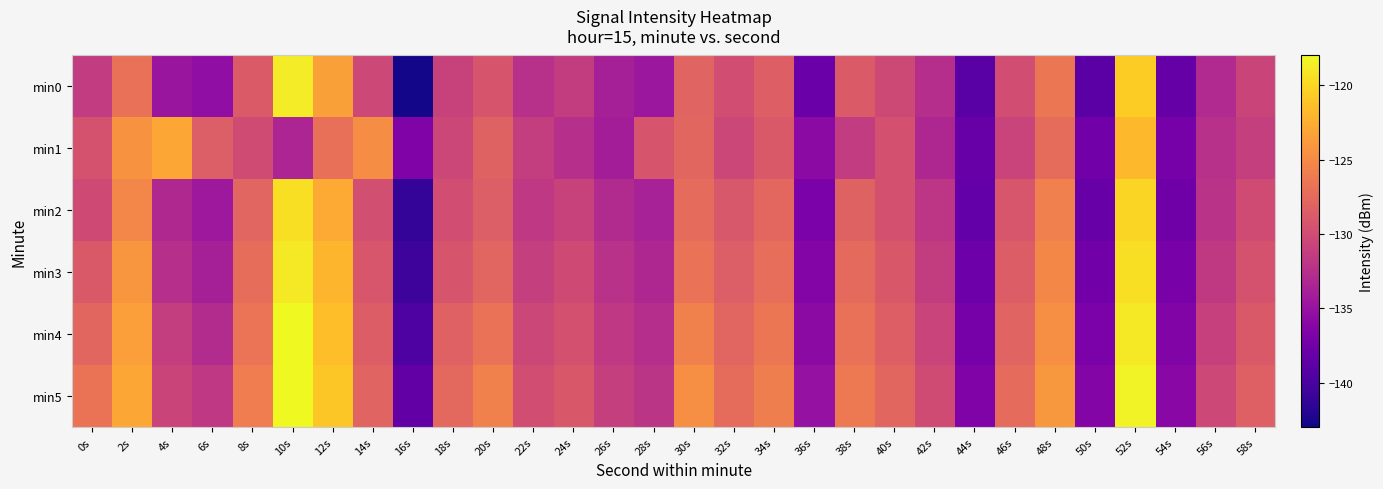

Which series has the largest range (max minus min)?

min0